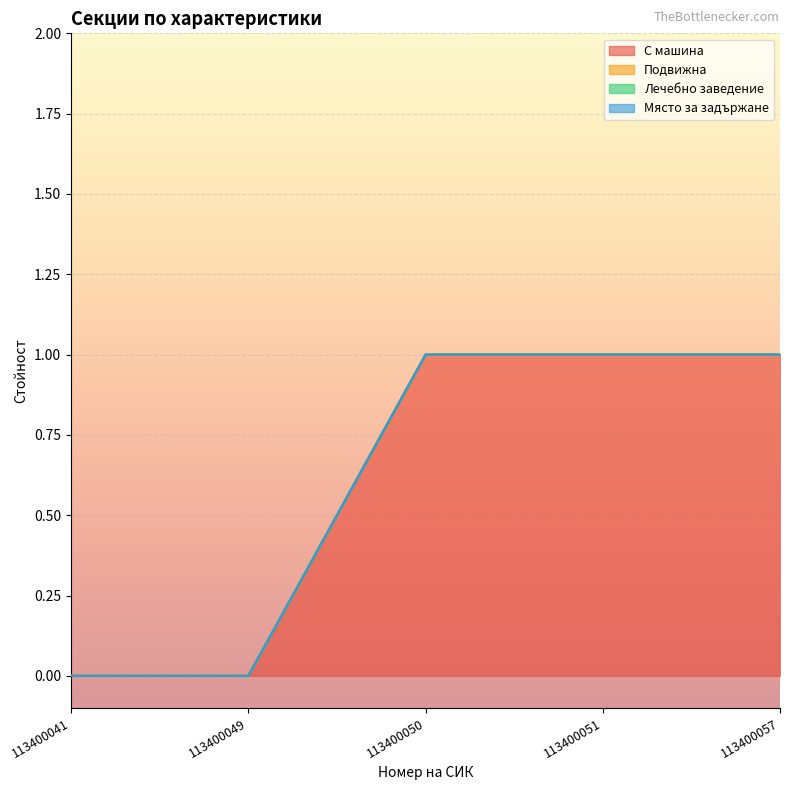

Which category has the lowest value across all series?

113400041